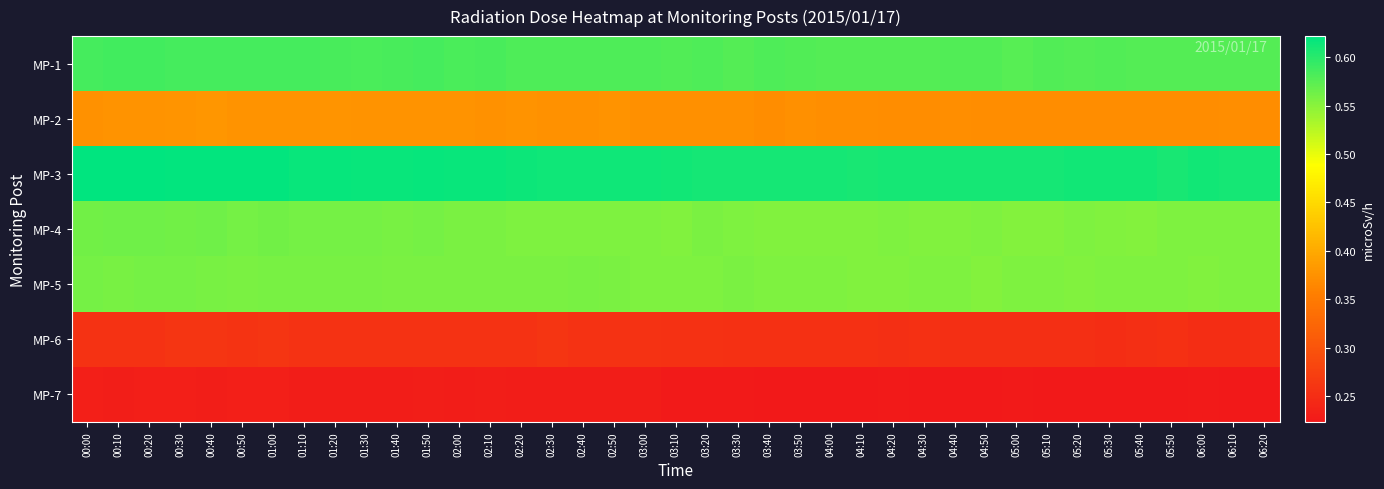

Which series changed the most between 01:10 and 03:40?

MP-3